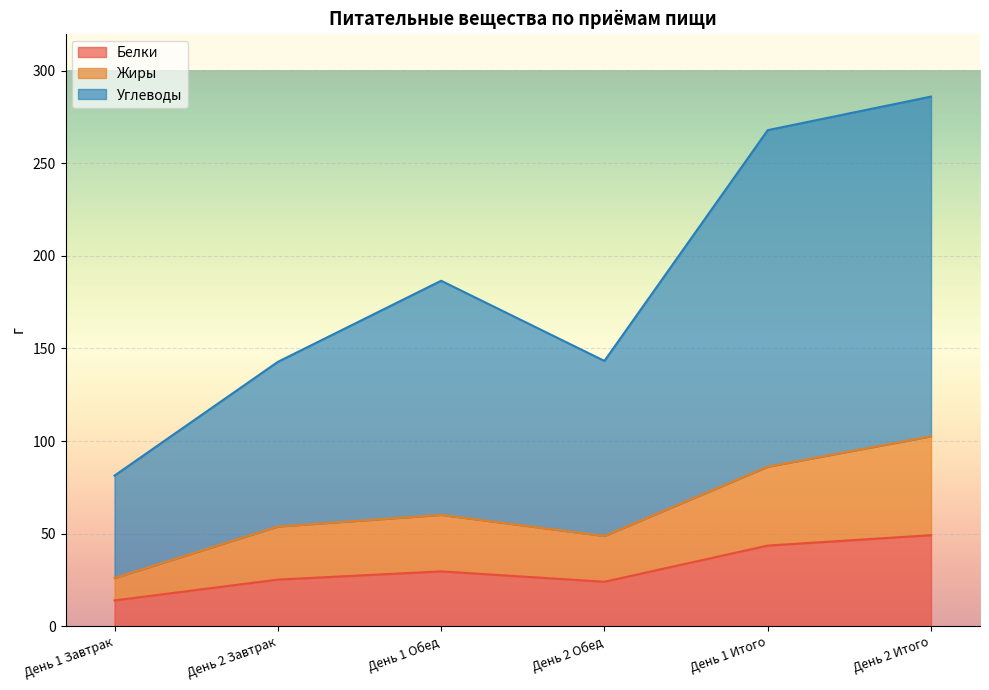

True or false: Углеводы has a value of 509.3 at День 2 Итого.

False